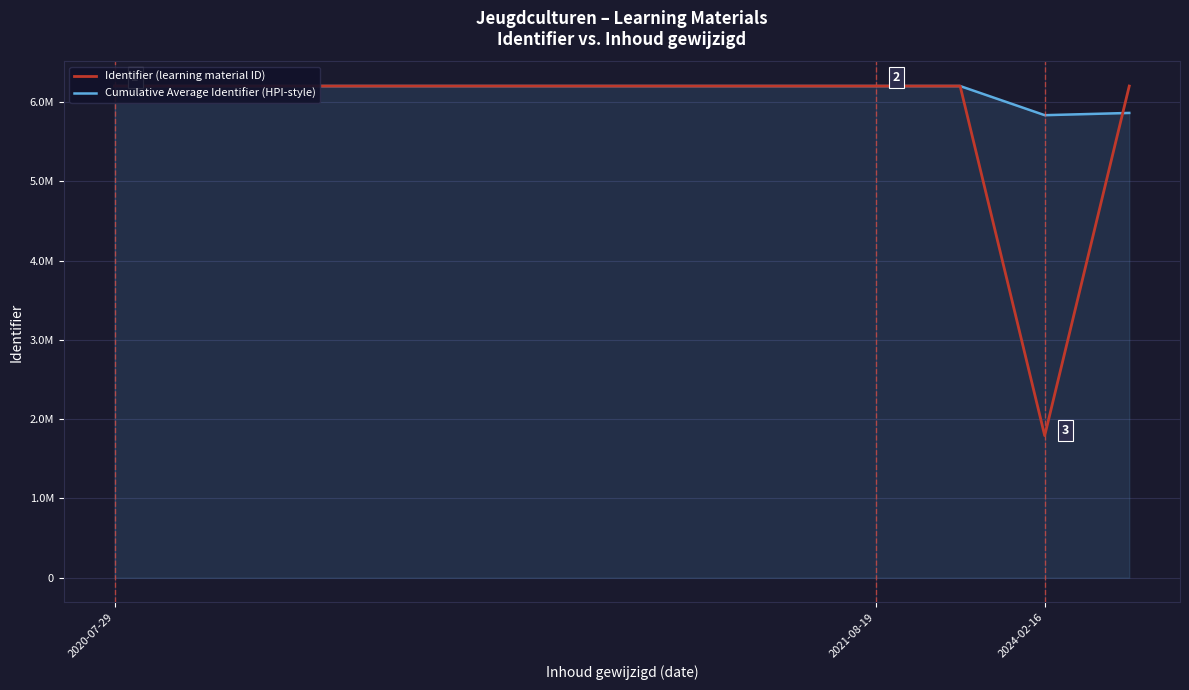

What is the sum of all Cumulative Average Identifier (HPI-style) values?

79893238.9